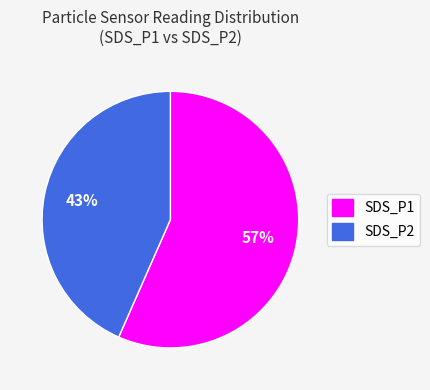

Which category has the biggest portion of the pie?

SDS_P1